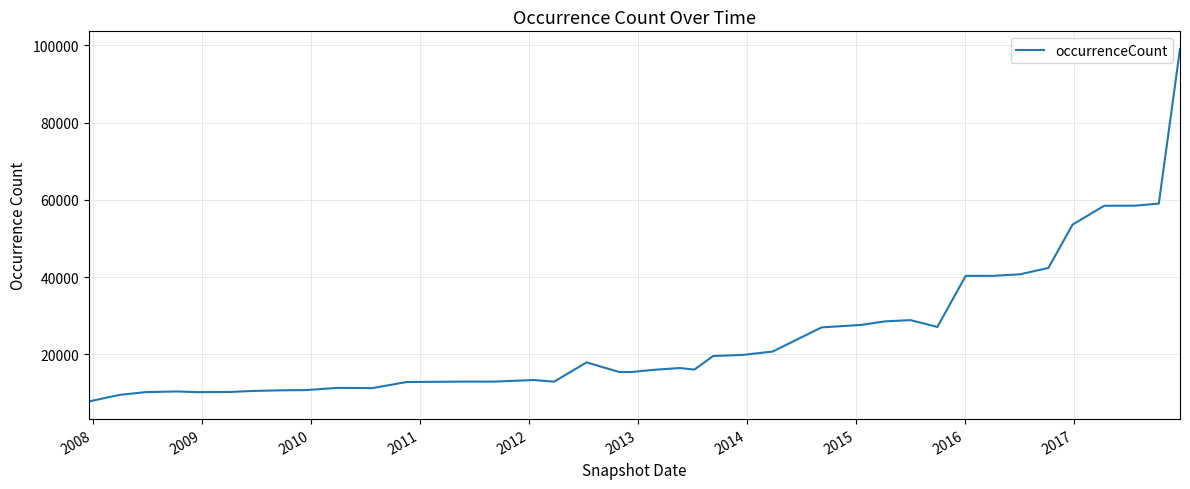

What is the minimum value shown in the chart?

7802